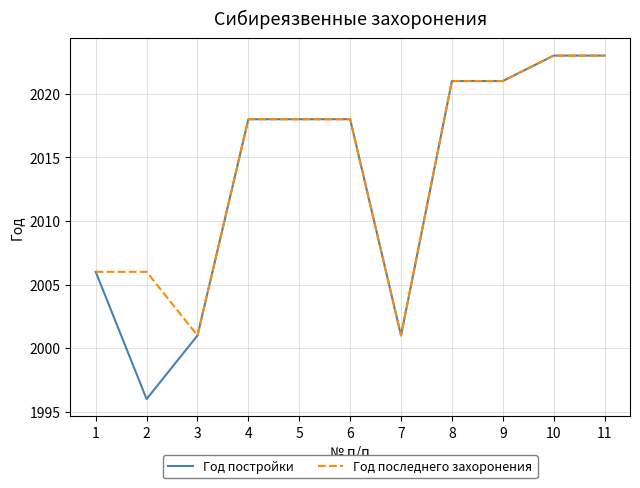

Reading left to right, transcribe all the data shown in this chart.

Год постройки: 2006	1996	2001	2018	2018	2018	2001	2021	2021	2023	2023
Год последнего захоронения: 2006	2006	2001	2018	2018	2018	2001	2021	2021	2023	2023